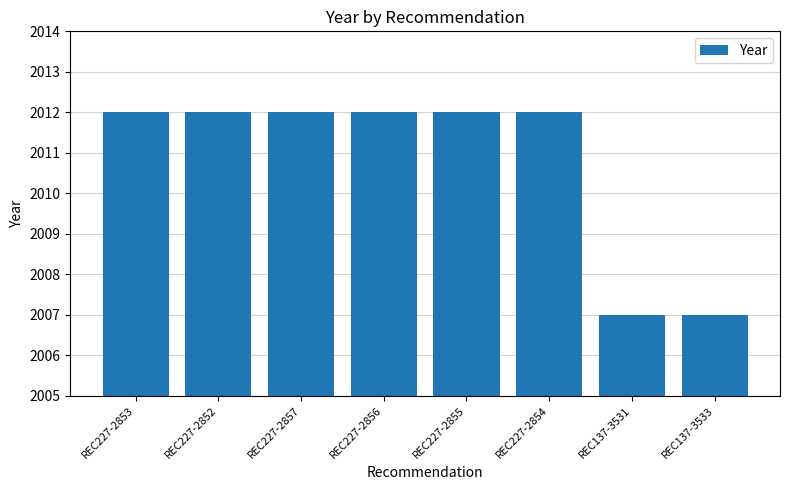

Reading left to right, transcribe all the data shown in this chart.

REC227-2853=2012	REC227-2852=2012	REC227-2857=2012	REC227-2856=2012	REC227-2855=2012	REC227-2854=2012	REC137-3531=2007	REC137-3533=2007